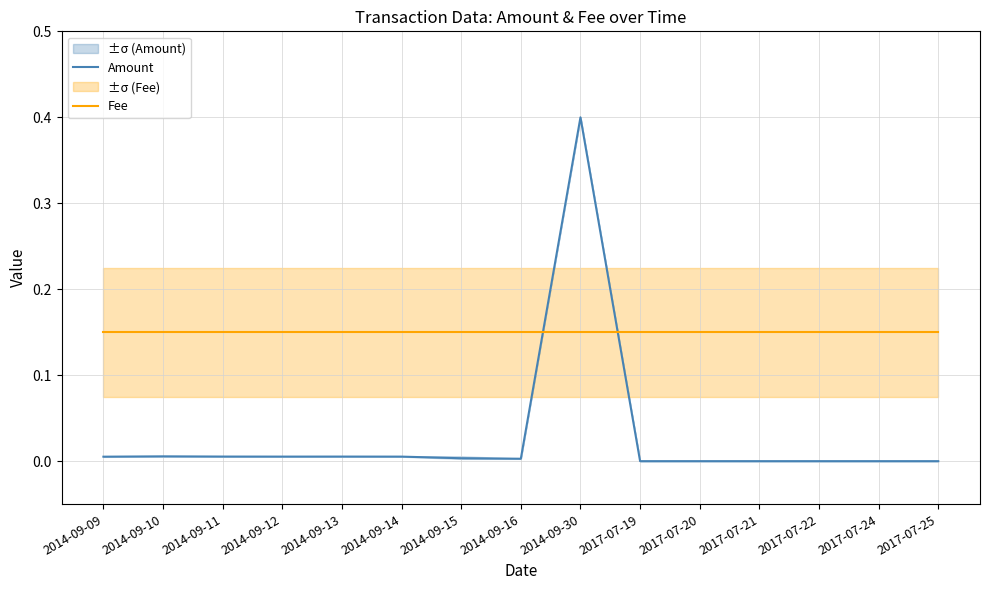

What position from the left is 2014-09-12?

4